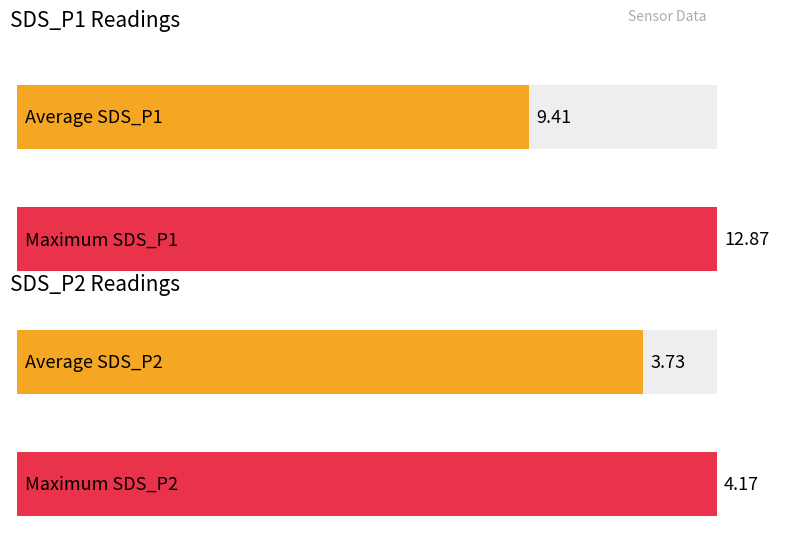

Which series has the largest total across all categories?

SDS_P1